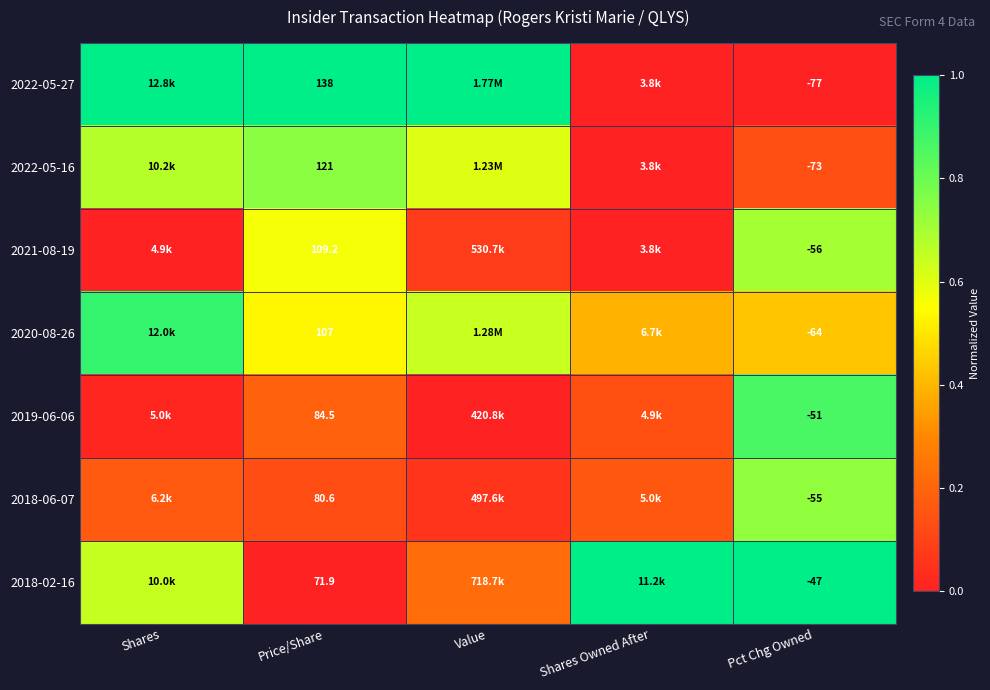

What is the spread (max minus min) of values at Shares?

1.0